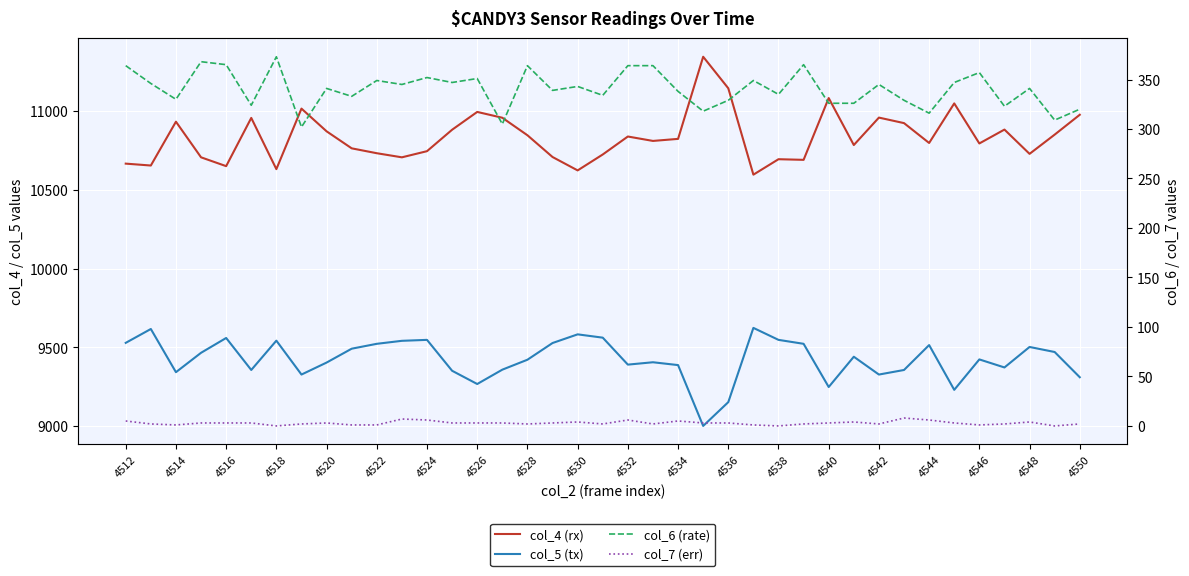

Does the chart display data point markers on the line(s)?

No